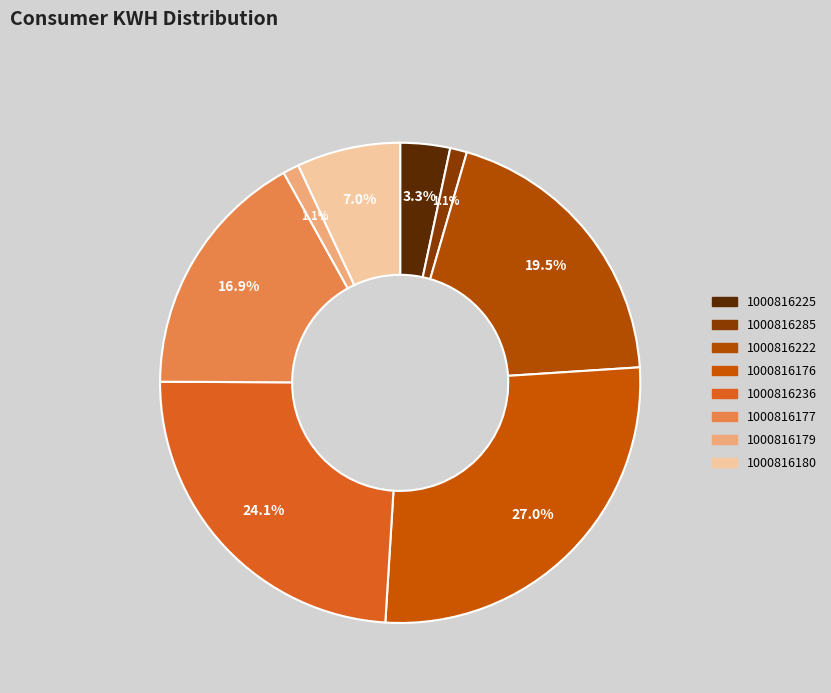

How many segments does this pie chart have?

8